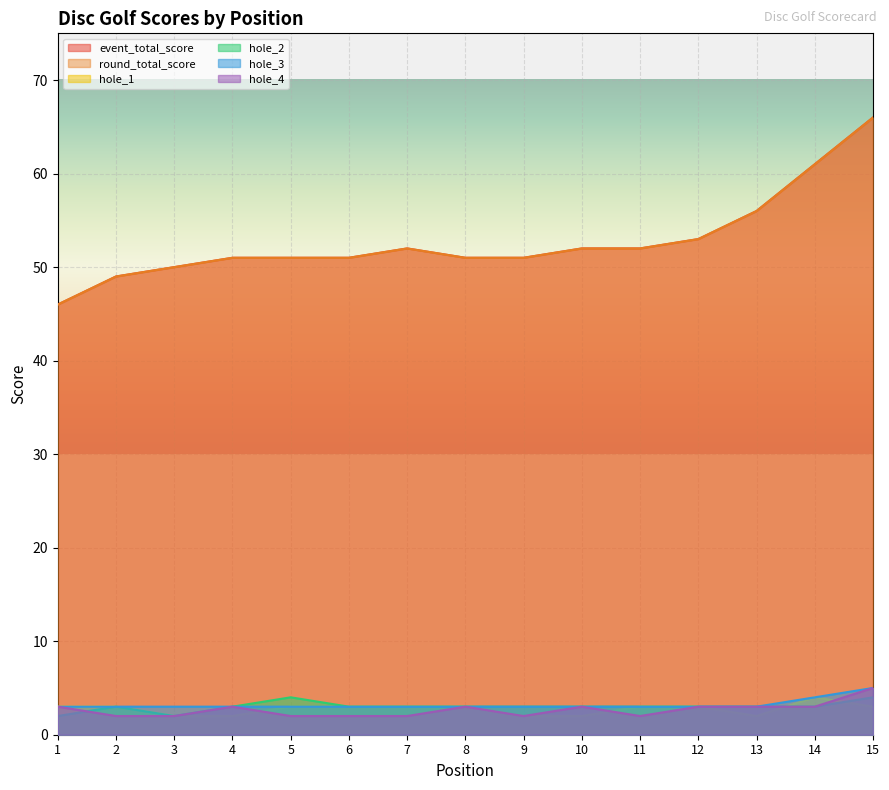

Where is the first local maximum for hole_1?

14